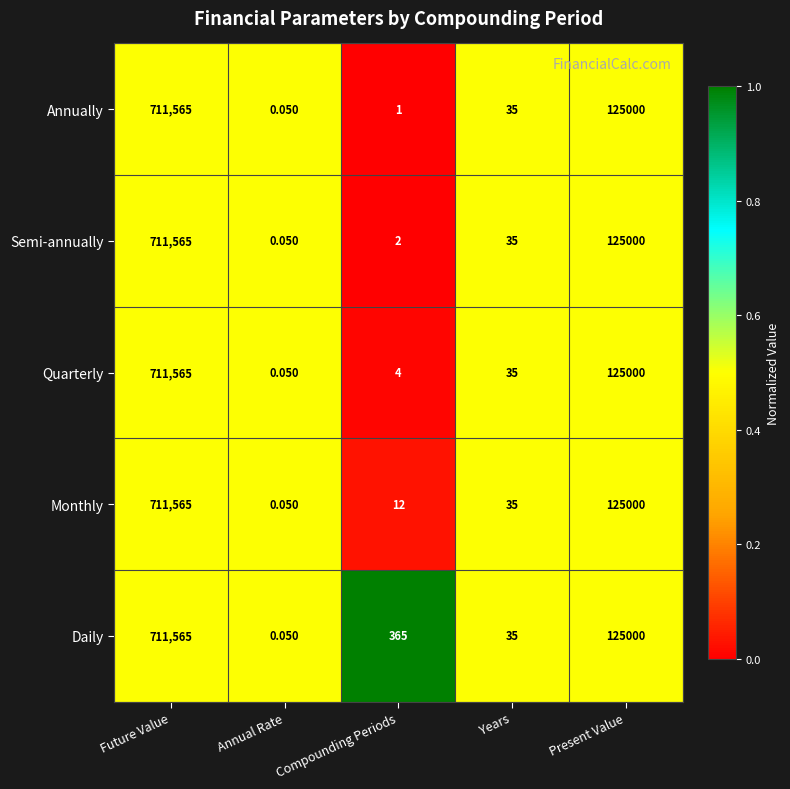

Which label corresponds to the smallest value in the chart?

Annual Rate